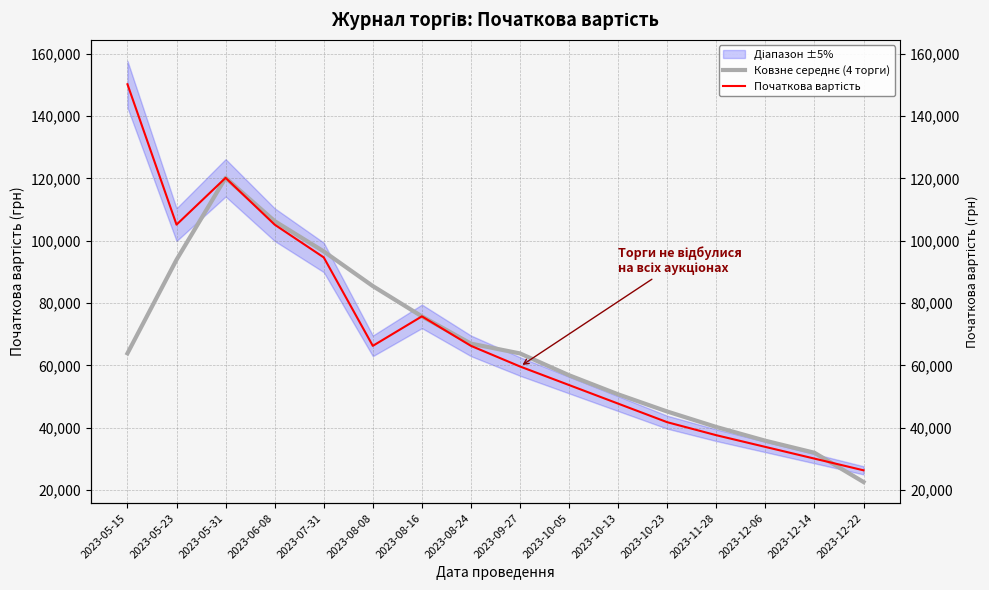

The Ковзне середнє (4 торги) series shows 28647.8 at 2023-10-13. True or false?

False